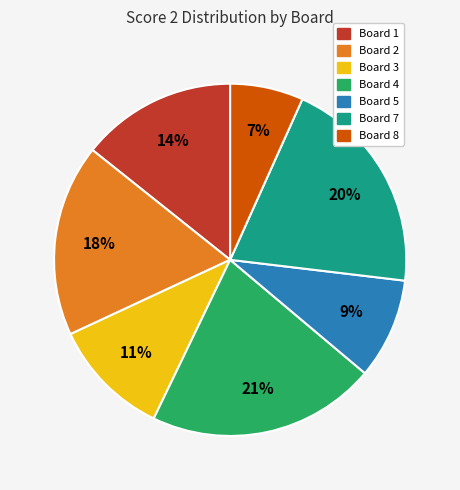

Is there any slice that represents more than half of the pie?

No